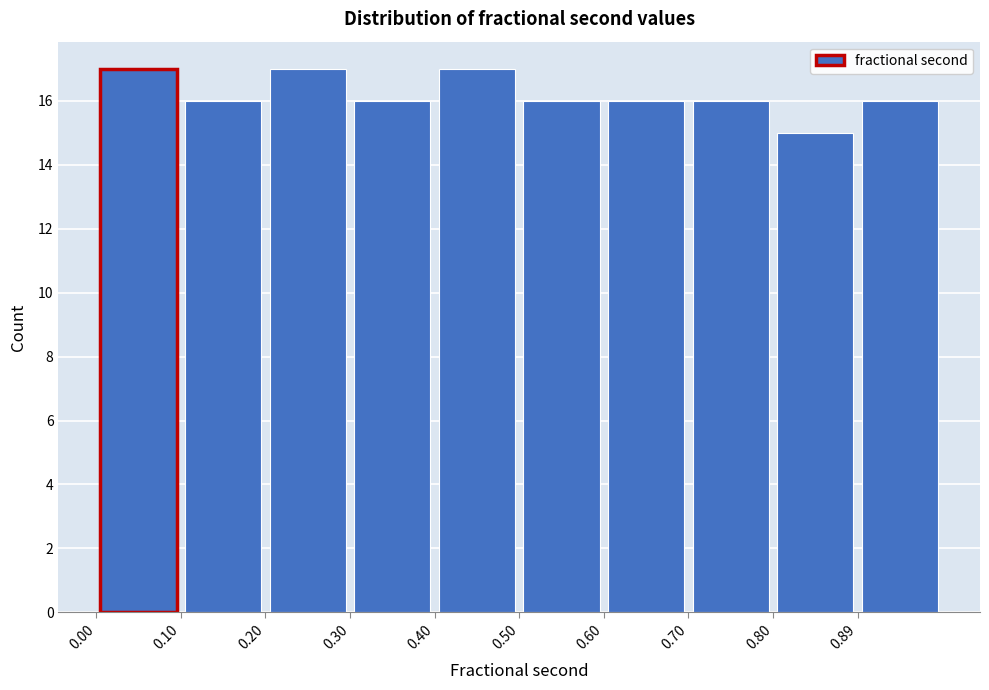

Reading left to right, transcribe this chart: for each bar, give the range it covers on the x-axis and its height. Neither the bar edges nor the heights are printed on the chart, so give them approximately, as read against the axes.

0.00 to 0.10: 17
0.10 to 0.20: 16
0.20 to 0.30: 17
0.30 to 0.40: 16
0.40 to 0.50: 17
0.50 to 0.60: 16
0.60 to 0.70: 16
0.70 to 0.80: 16
0.80 to 0.89: 15
0.89 to 0.99: 16